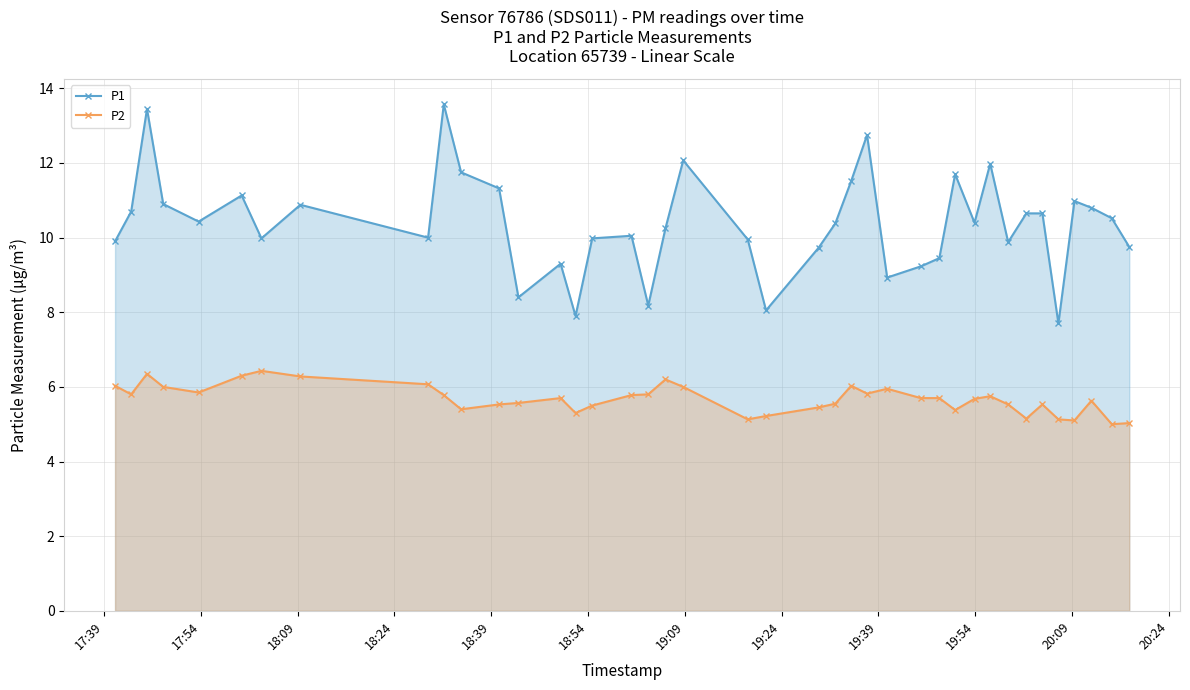

What is the difference between the maximum and second lowest values in the P2 series?

1.4